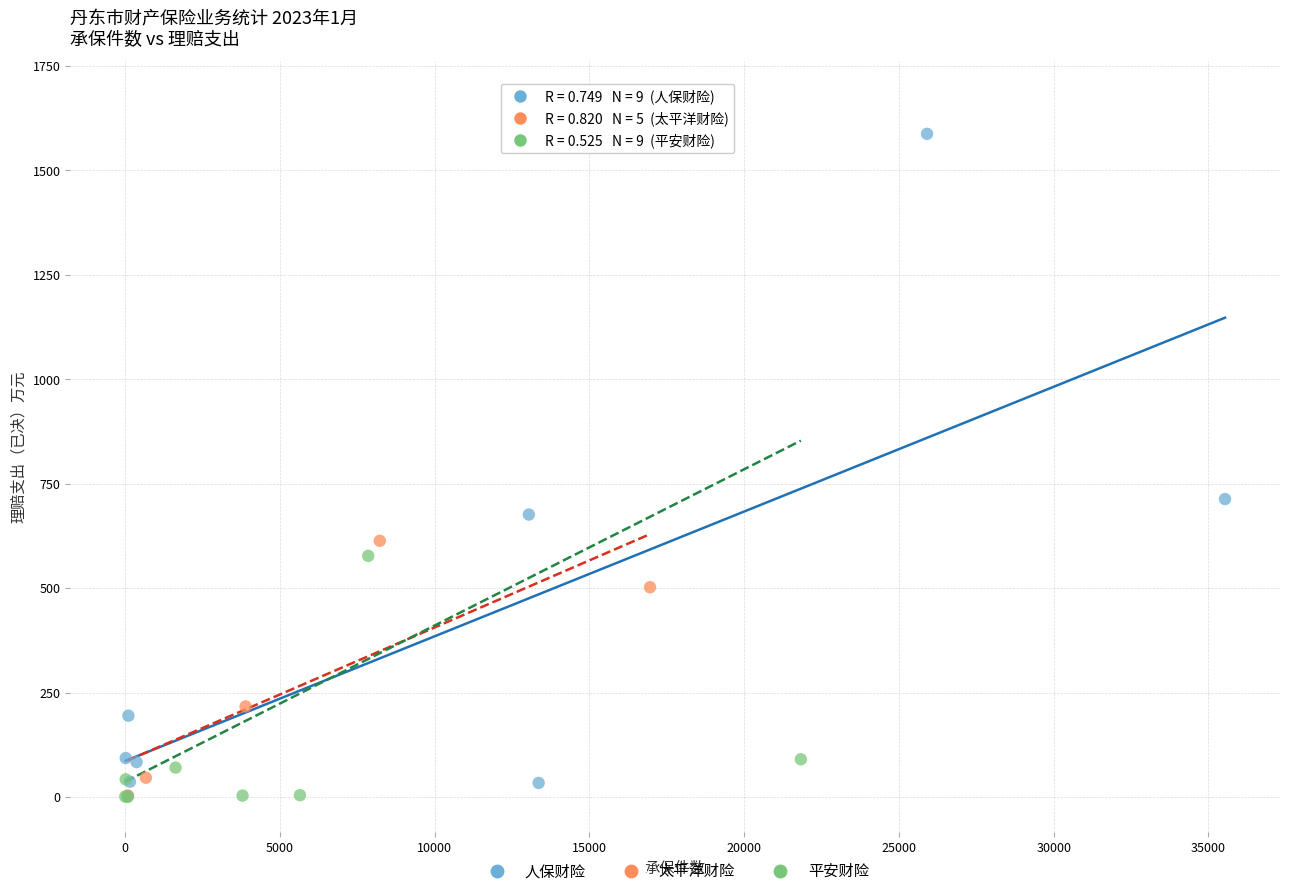

Which series contains the highest Y value?

平安财险